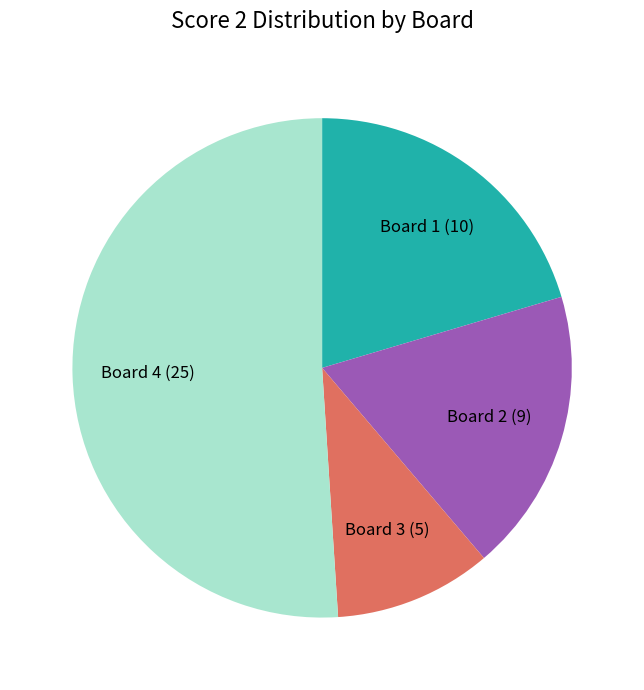

Is the sum of Board 4 and Board 1 greater than half?

Yes